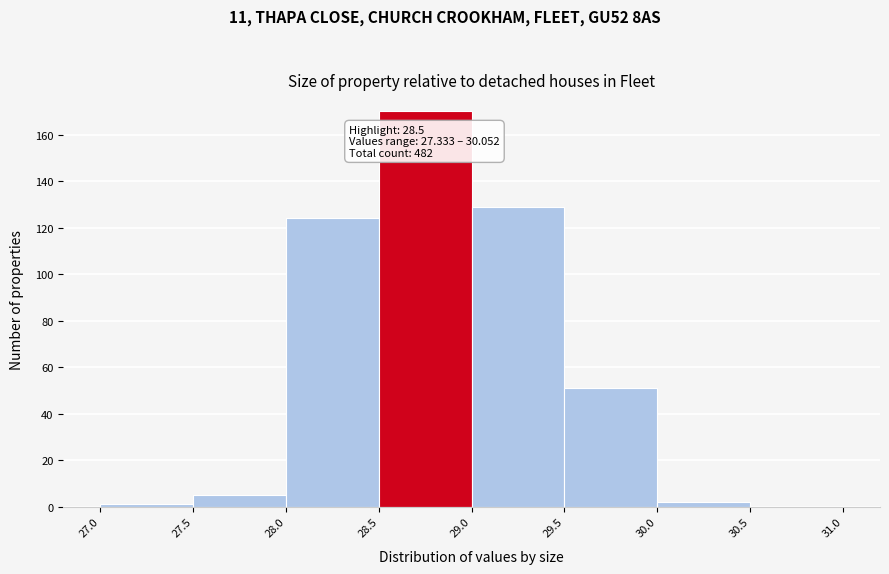

Over which range of the x-axis is the bar tallest?

28.5 to 29.0